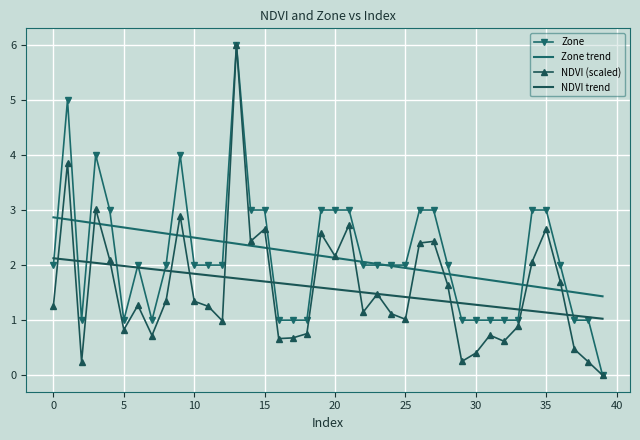

Reading right to left, list all the values displayed in this chart.

Zone: 0.0	1.0	1.0	2.0	3.0	3.0	1.0	1.0	1.0	1.0	1.0	2.0	3.0	3.0	2.0	2.0	2.0	2.0	3.0	3.0	3.0	1.0	1.0	1.0	3.0	3.0	6.0	2.0	2.0	2.0	4.0	2.0	1.0	2.0	1.0	3.0	4.0	1.0	5.0	2.0
Zone trend: 1.4	1.5	1.5	1.5	1.6	1.6	1.7	1.7	1.7	1.8	1.8	1.8	1.9	1.9	1.9	2.0	2.0	2.1	2.1	2.1	2.2	2.2	2.2	2.3	2.3	2.4	2.4	2.4	2.5	2.5	2.5	2.6	2.6	2.6	2.7	2.7	2.8	2.8	2.8	2.9
NDVI (scaled): 0.0	0.2	0.5	1.7	2.7	2.1	0.9	0.6	0.7	0.4	0.2	1.6	2.4	2.4	1.0	1.1	1.5	1.1	2.7	2.2	2.6	0.8	0.7	0.7	2.7	2.4	6.0	1.0	1.2	1.3	2.9	1.3	0.7	1.3	0.8	2.1	3.0	0.2	3.9	1.3
NDVI trend: 1.0	1.1	1.1	1.1	1.1	1.2	1.2	1.2	1.3	1.3	1.3	1.3	1.4	1.4	1.4	1.4	1.5	1.5	1.5	1.6	1.6	1.6	1.6	1.7	1.7	1.7	1.8	1.8	1.8	1.8	1.9	1.9	1.9	2.0	2.0	2.0	2.0	2.1	2.1	2.1